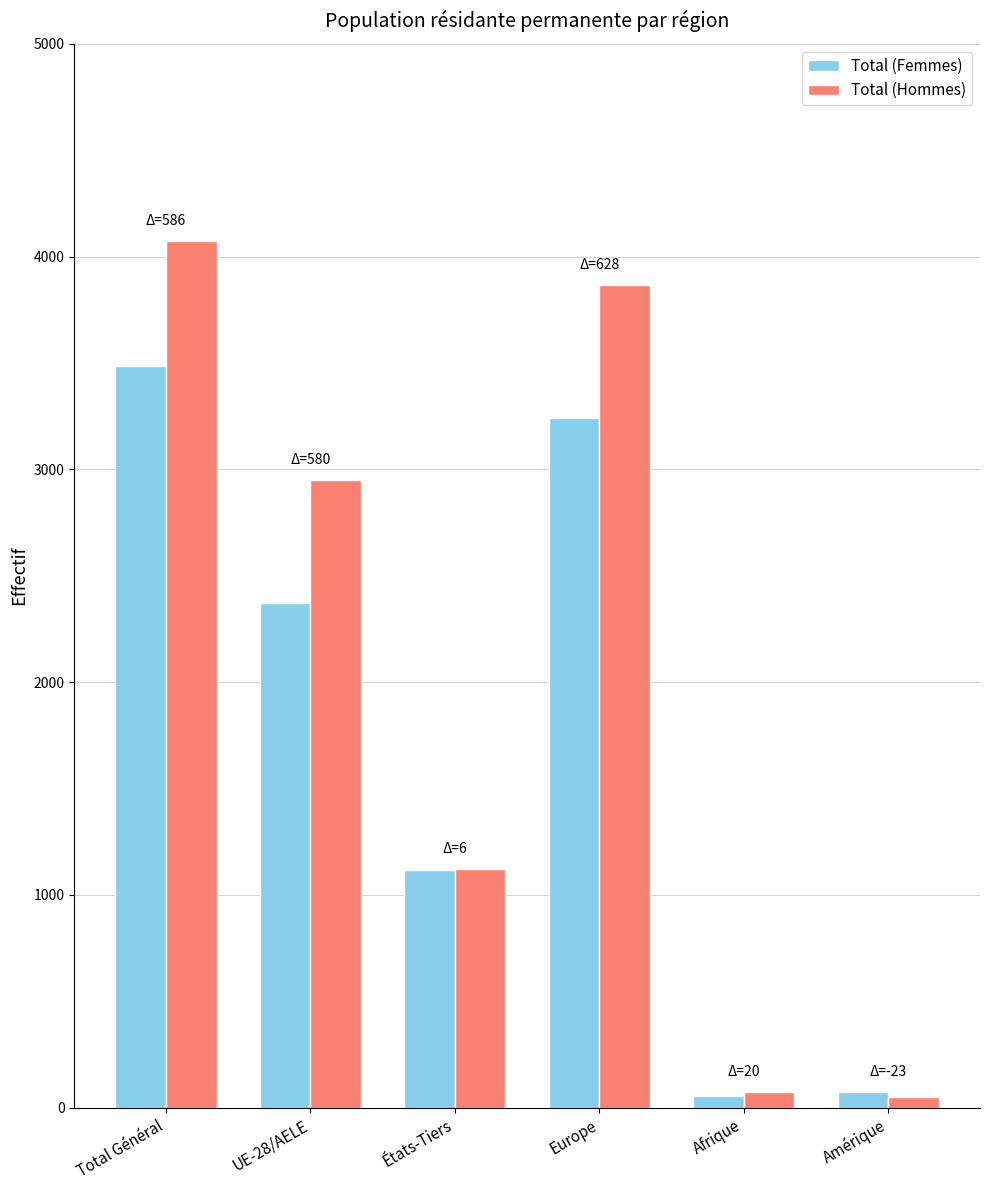

What is the approximate value of Total (Femmes) at Europe, to the nearest 10?

3240